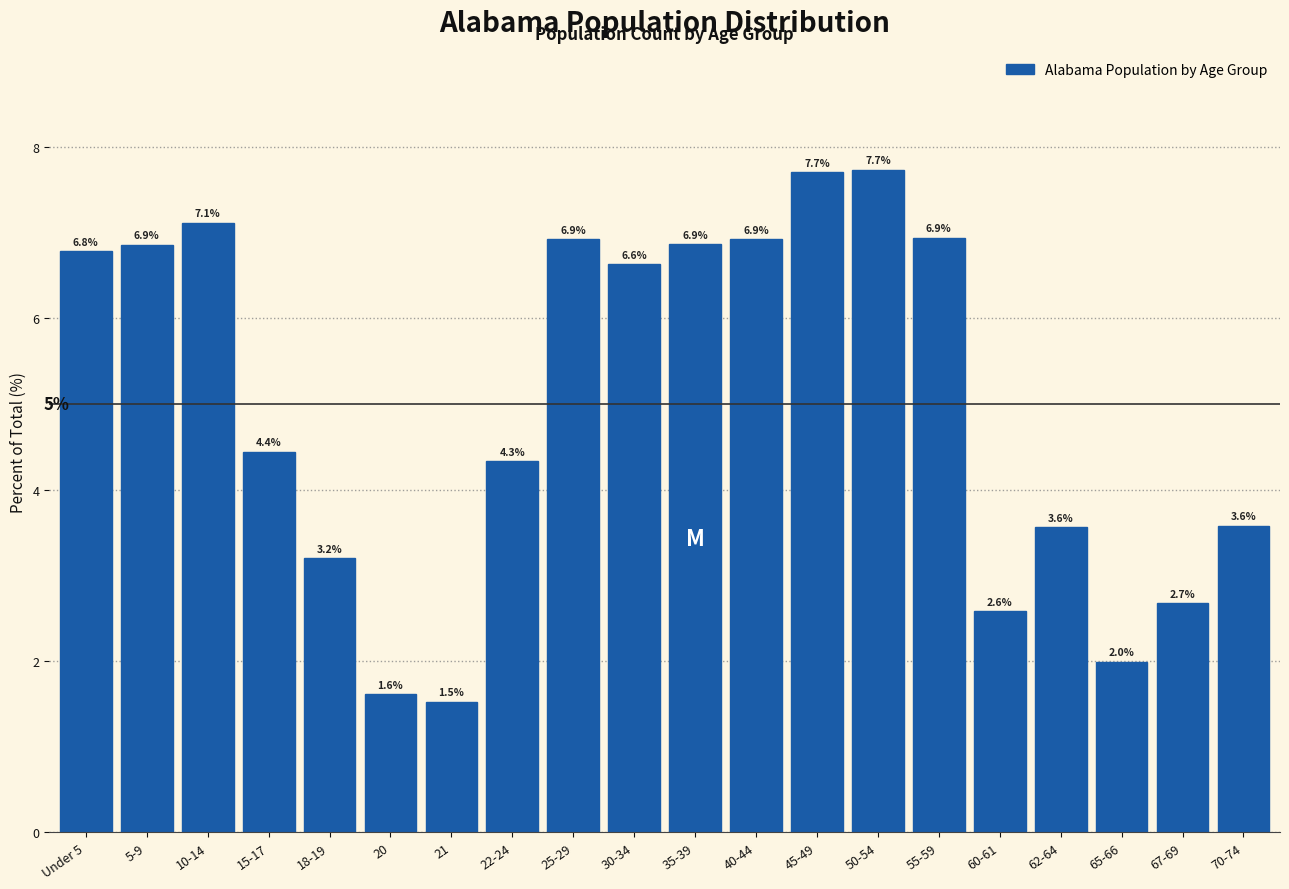

Reading left to right, what are all the values shown in this chart?

6.8	6.9	7.1	4.4	3.2	1.6	1.5	4.3	6.9	6.6	6.9	6.9	7.7	7.7	6.9	2.6	3.6	2.0	2.7	3.6